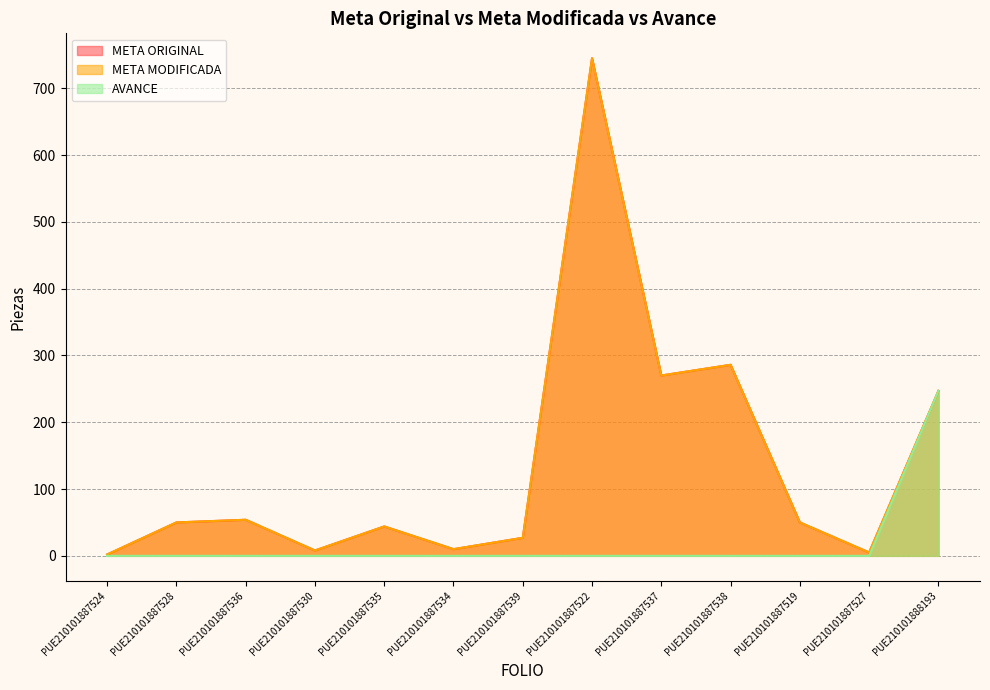

What is the difference between the maximum and minimum values in the META MODIFICADA series?

743